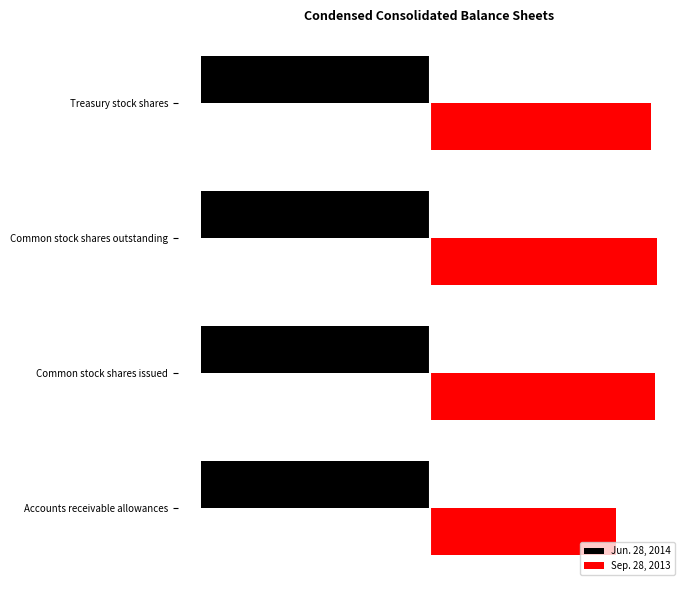

At how many categories does at least one series exceed 0?

4